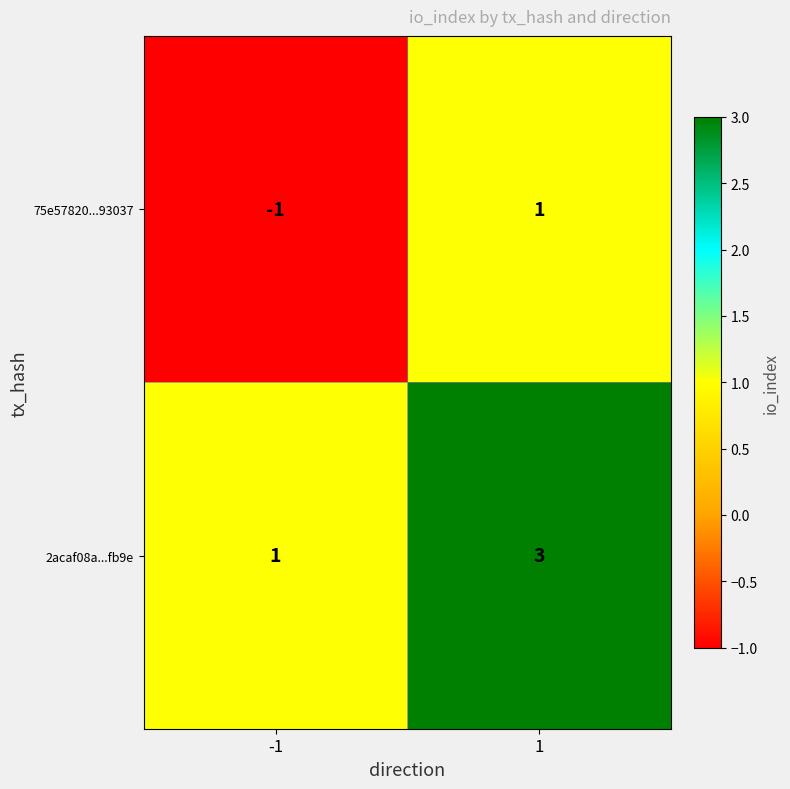

True or false: 2acaf08a...fb9e has a value of 0 at -1.

False